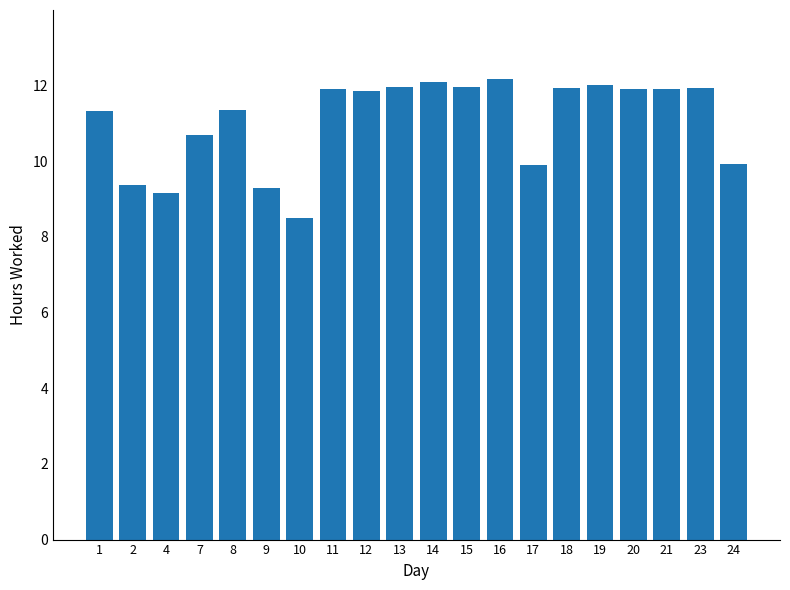

What is the maximum value shown in the chart?

12.2